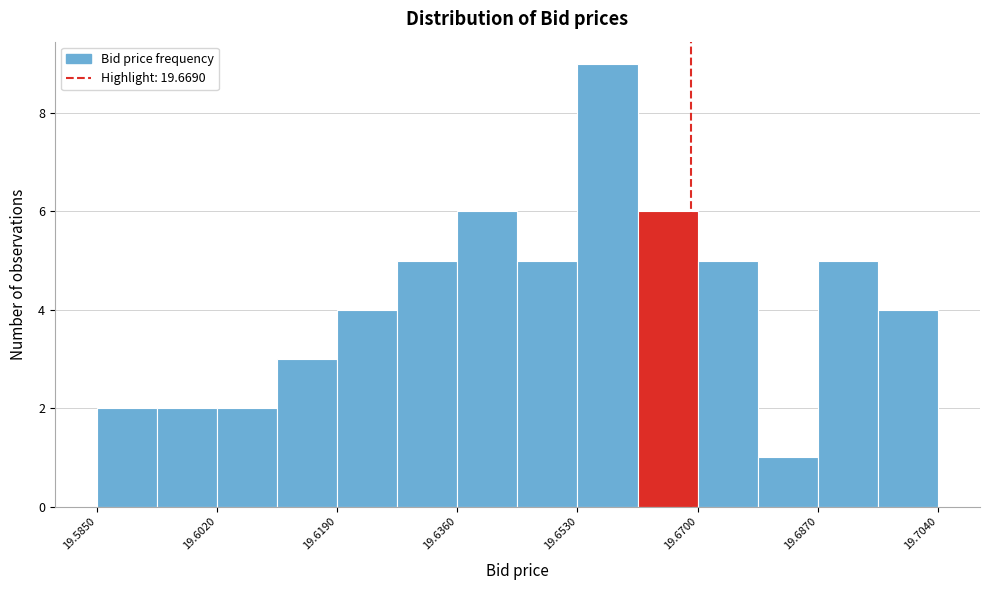

Reading left to right, list every bar in this chart as the range it spans on the x-axis followed by its height. Neither the bar edges nor the heights are printed on the chart, so give them approximately, as read against the axes.

19.586 to 19.594: 2
19.594 to 19.602: 2
19.602 to 19.610: 2
19.610 to 19.620: 3
19.620 to 19.628: 4
19.628 to 19.636: 5
19.636 to 19.644: 6
19.644 to 19.654: 5
19.654 to 19.662: 9
19.662 to 19.670: 6
19.670 to 19.678: 5
19.678 to 19.688: 1
19.688 to 19.696: 5
19.696 to 19.704: 4